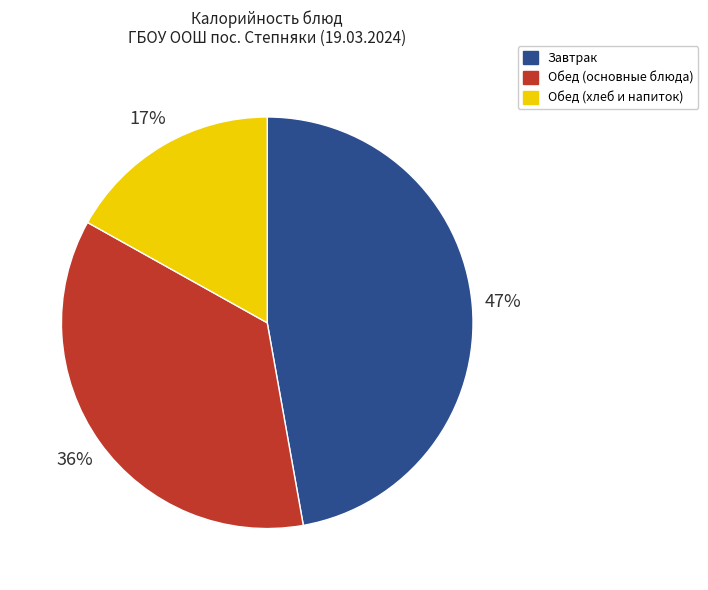

Does Обед (основные блюда) account for over 50% of the chart?

No